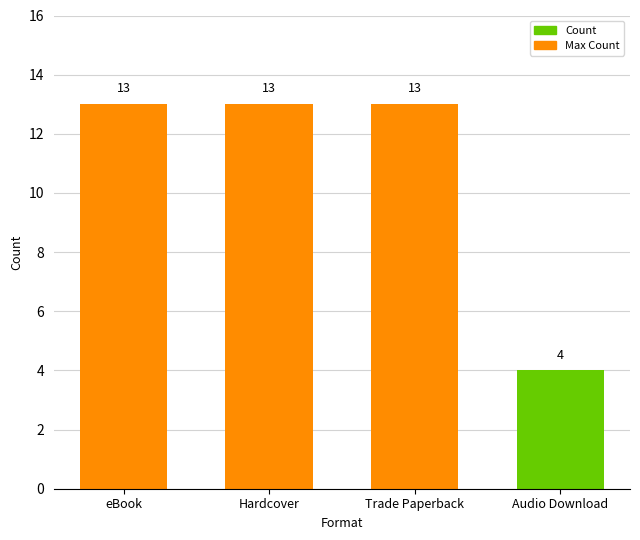

What is the label of the 4th bar from the right?

eBook